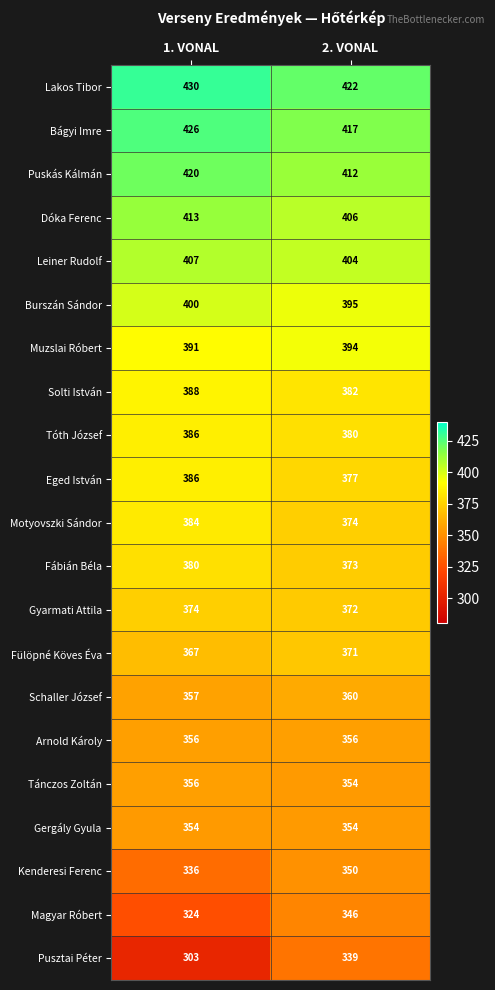

What is the total value across all series at 2. VONAL?

7938